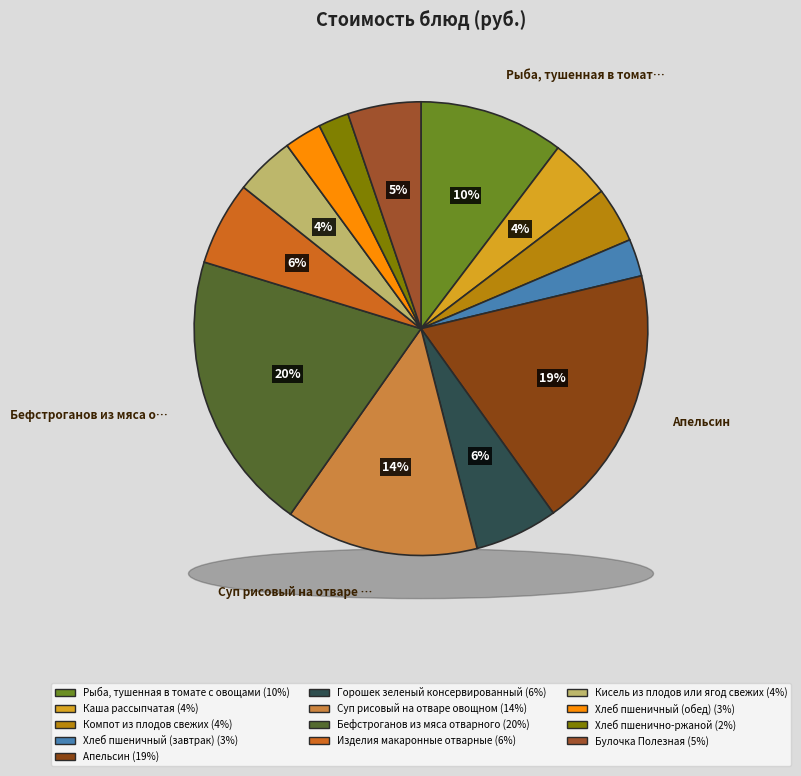

How much of the chart is everything except Кисель из плодов или ягод свежих?

95.8%